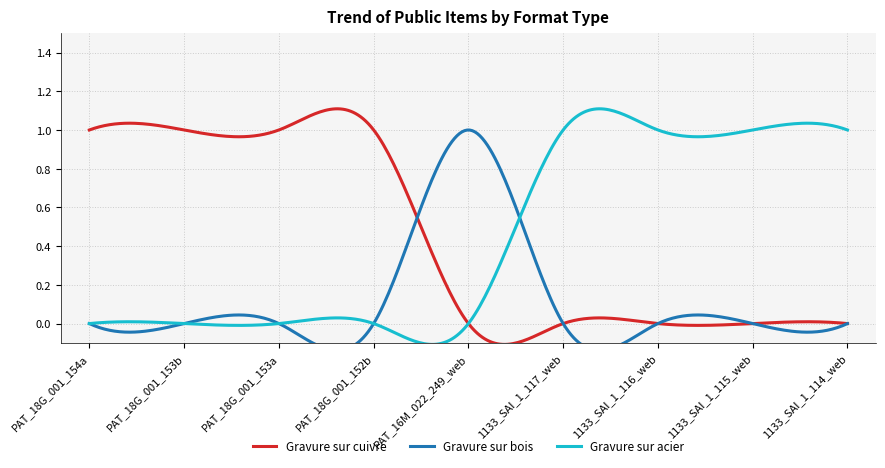

List the series in order of their peak value, lowest first.

Gravure sur cuivre, Gravure sur bois, Gravure sur acier